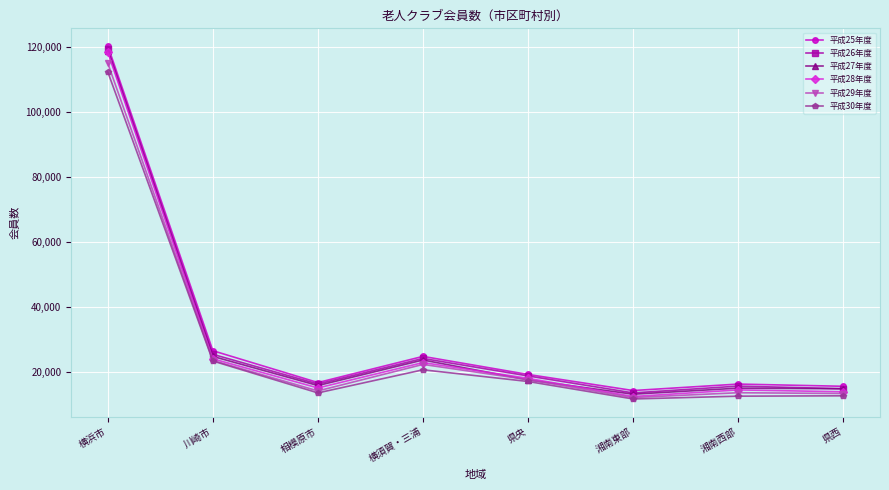

Does the chart have visible grid lines?

Yes